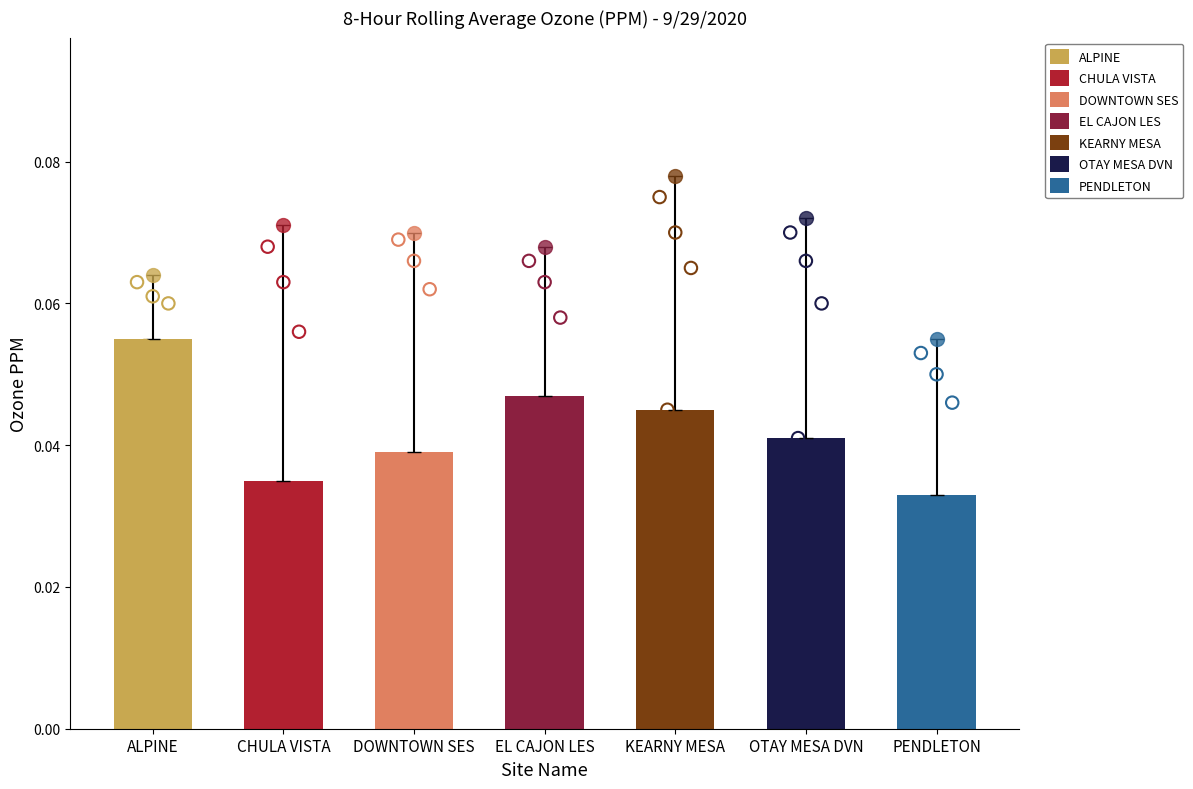

At how many categories does at least one series exceed 0?

7